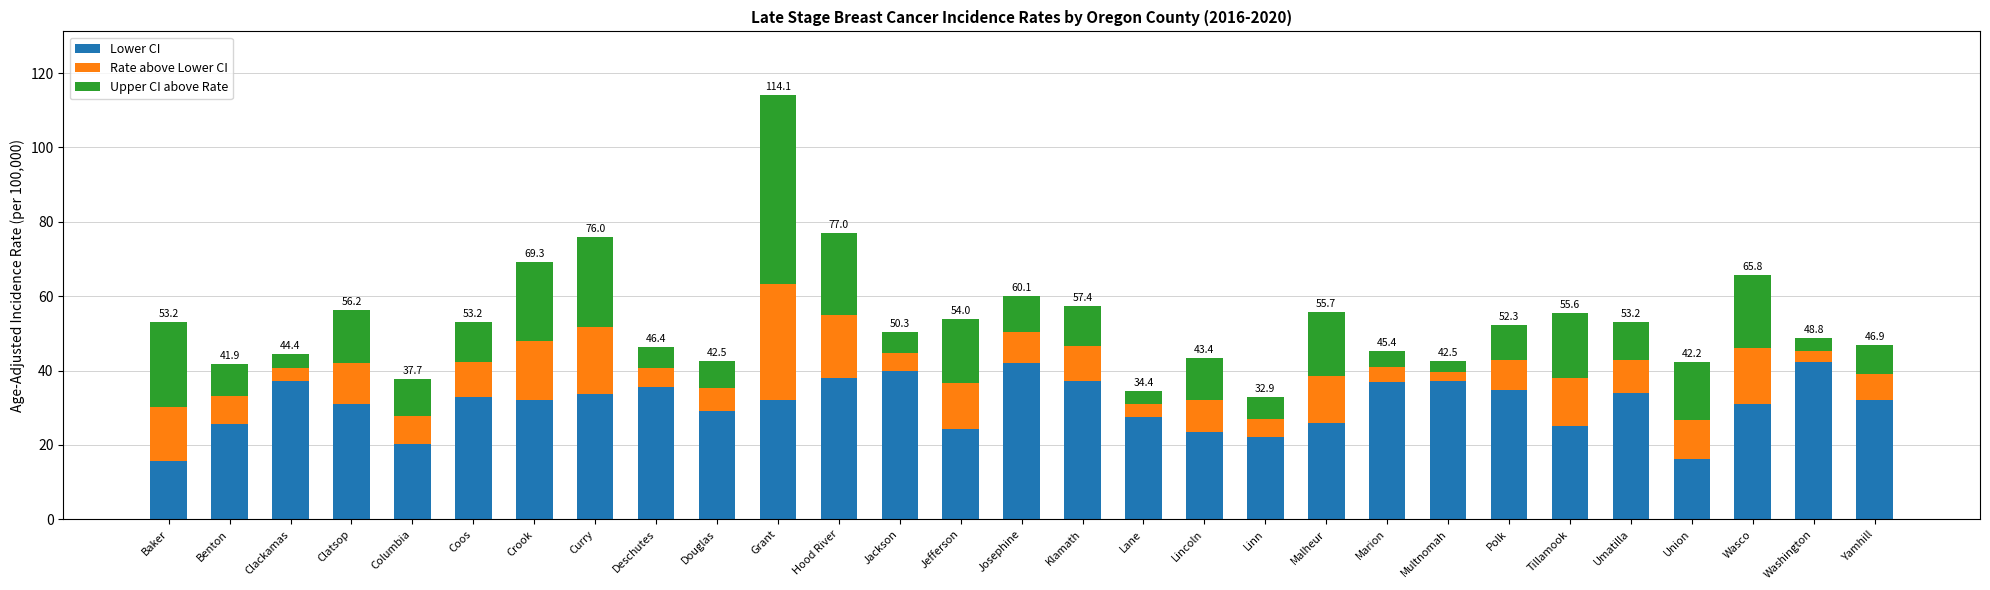

The Lower CI series shows 12.4 at Umatilla. True or false?

False